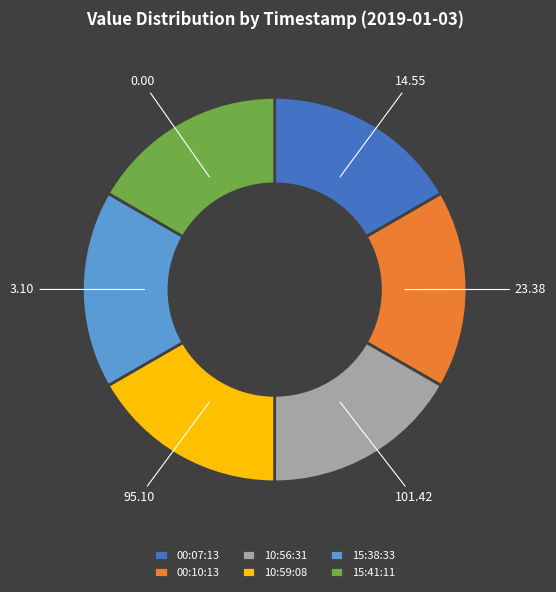

Is the sum of 00:10:13 and 10:59:08 greater than half?

No